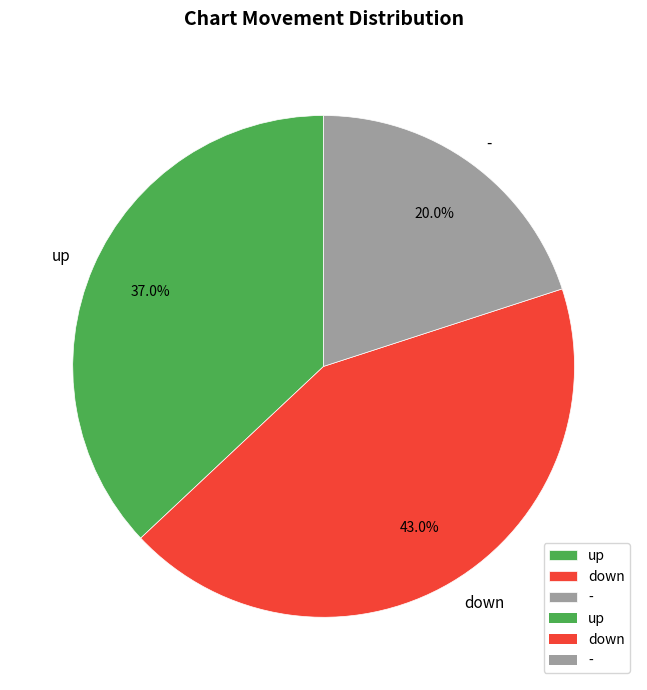

What percentage is the up slice, to the nearest percent?

37%